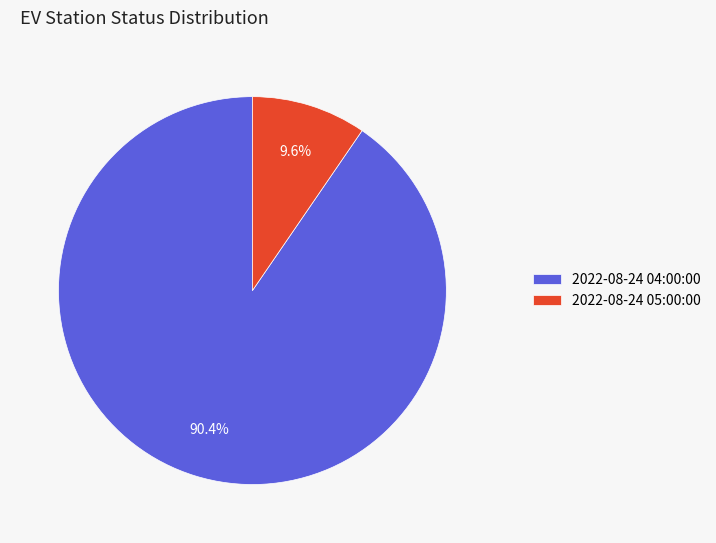

Does any single category account for the majority?

Yes